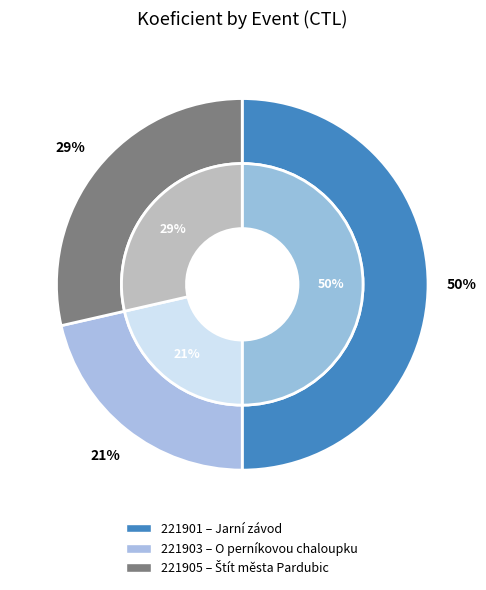

Is there any slice that represents more than half of the pie?

No